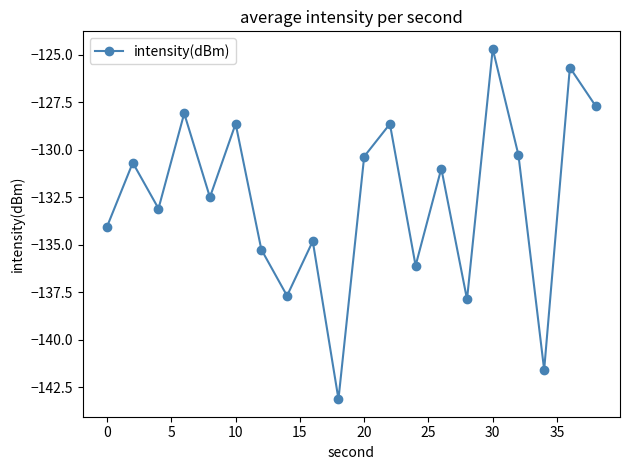

True or false: the data has more than 0 interior local peaks.

True